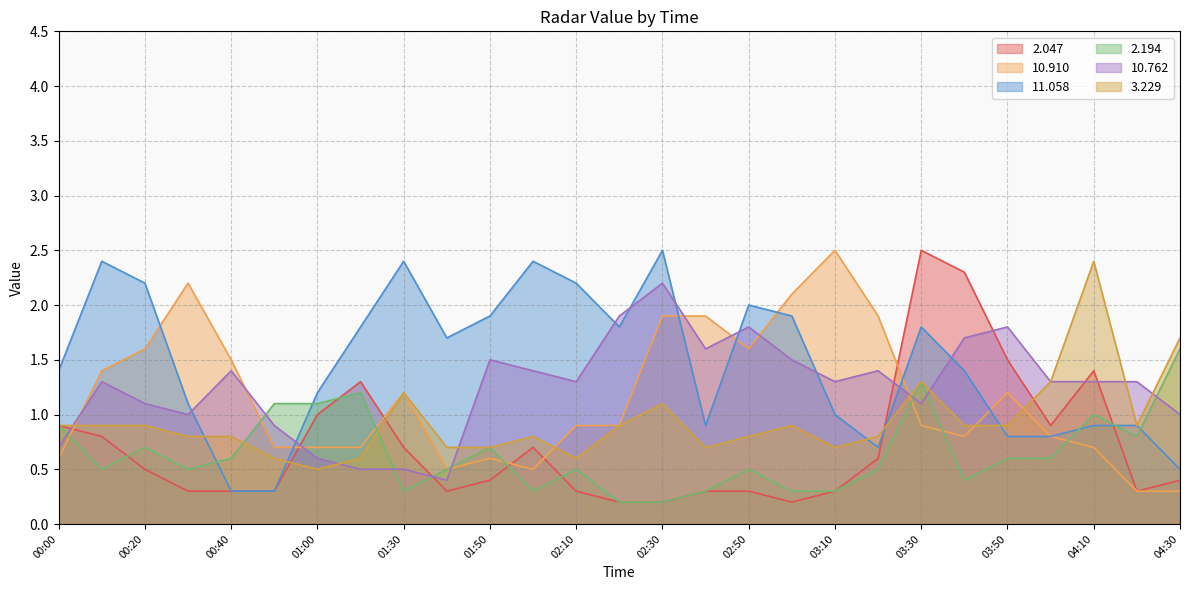

What is the difference between the highest and lowest values at 00:20?

1.7